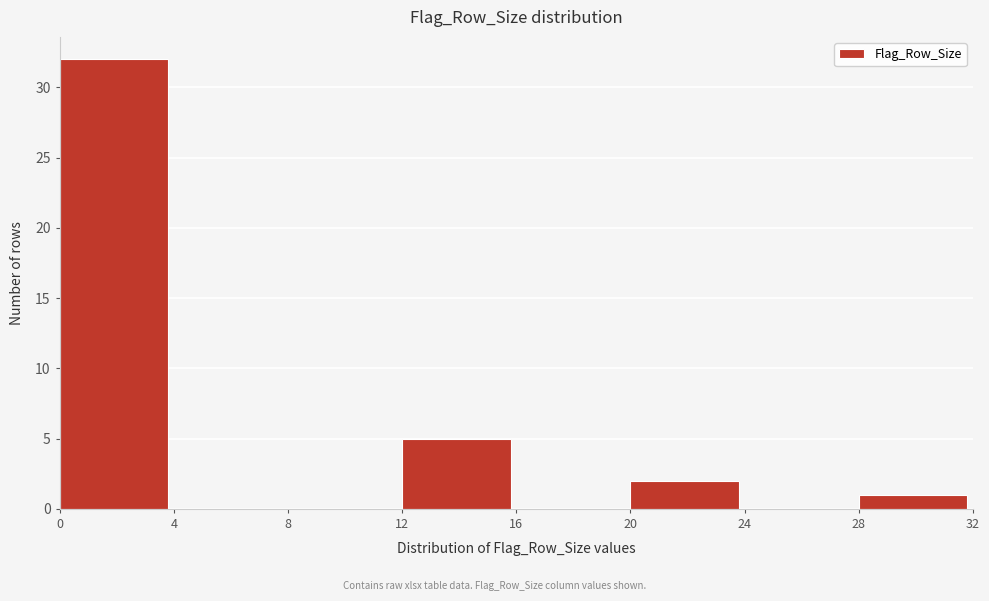

Reading left to right, list every bar in this chart as the range it spans on the x-axis followed by its height. The values are not printed on the chart, so give them approximately, as read against the axis.

0 to 4: 32
4 to 8: 0
8 to 12: 0
12 to 16: 5
16 to 20: 0
20 to 24: 2
24 to 28: 0
28 to 32: 1